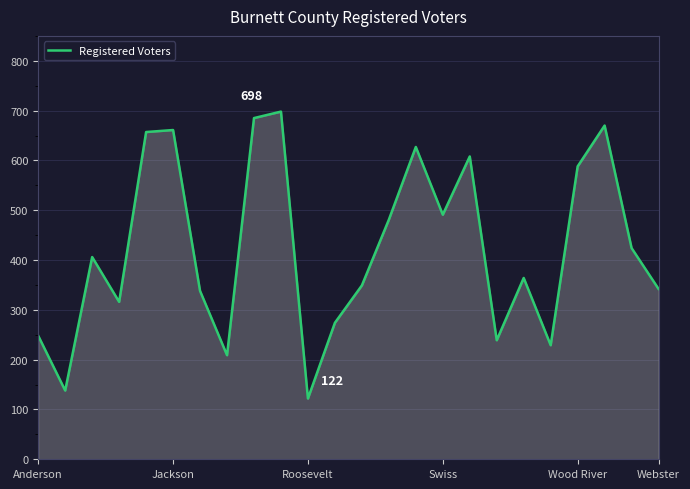

What is the difference between the maximum and minimum values?

576